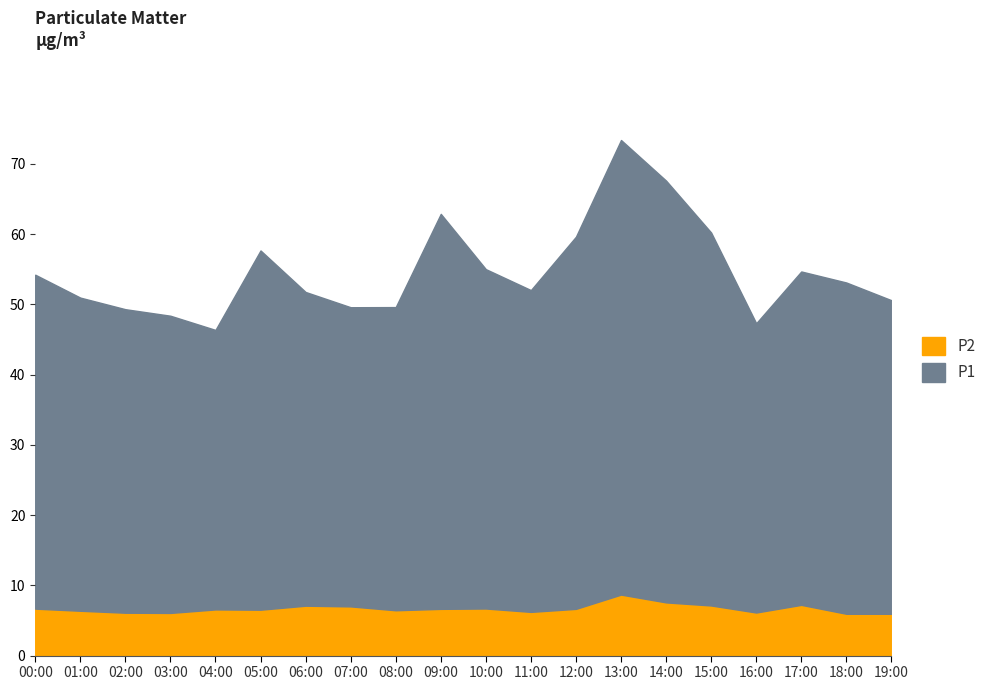

What is the difference between the maximum and second lowest values in the P2 series?

2.7